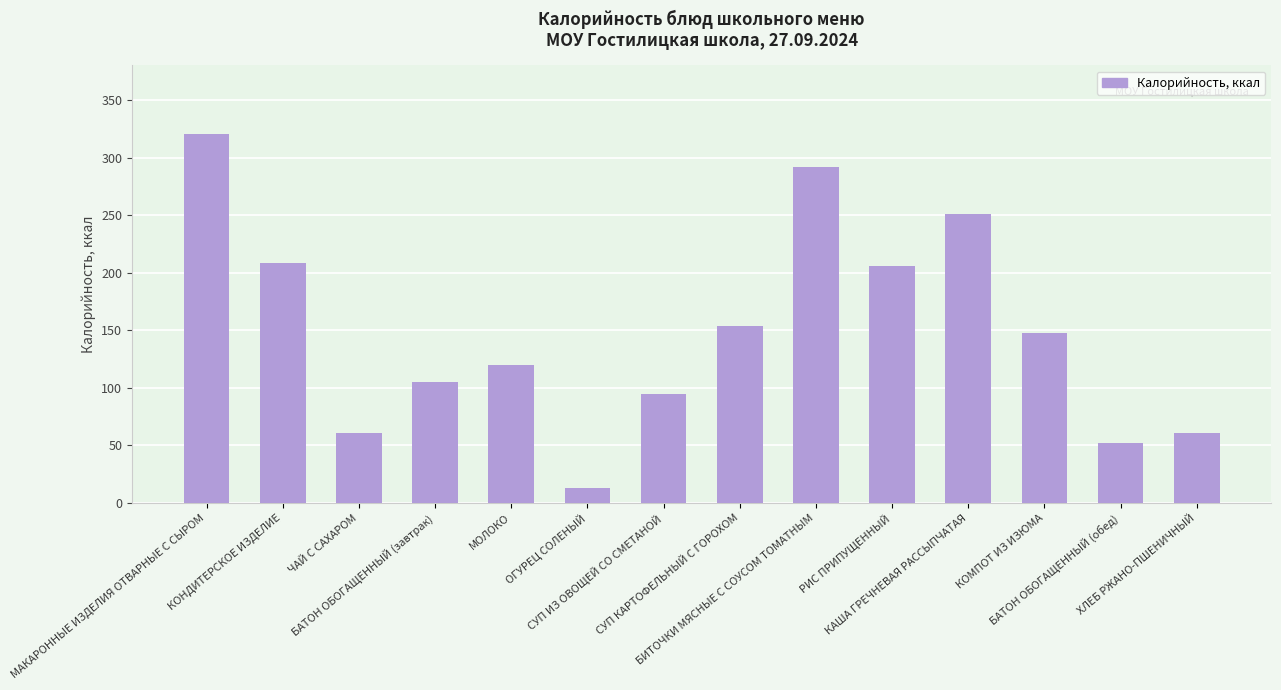

Where does the data first go above 147?

МАКАРОННЫЕ ИЗДЕЛИЯ ОТВАРНЫЕ С СЫРОМ